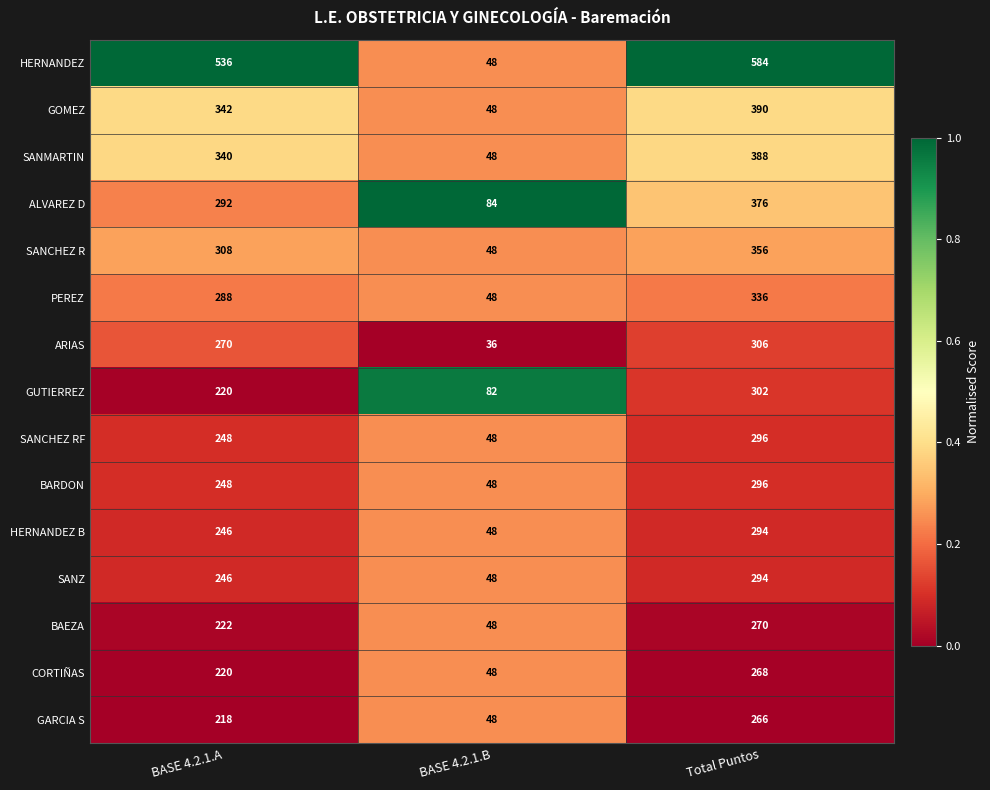

List the labels in order of GARCIA S value, smallest first.

BASE 4.2.1.B, BASE 4.2.1.A, Total Puntos